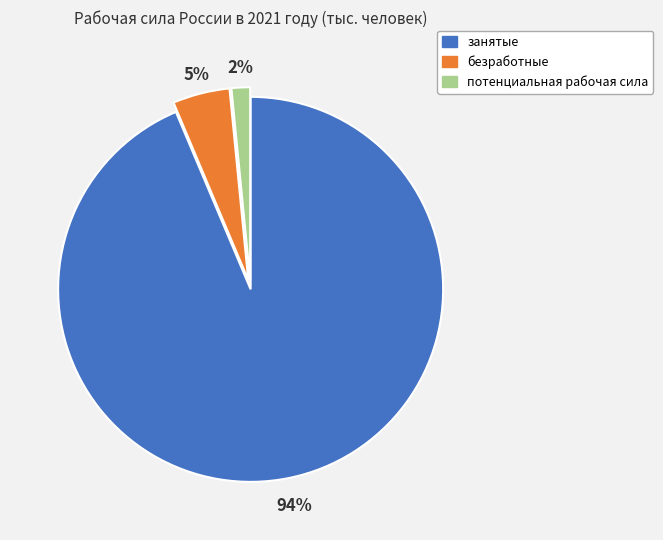

True or false: безработные accounts for 5% of the total.

True